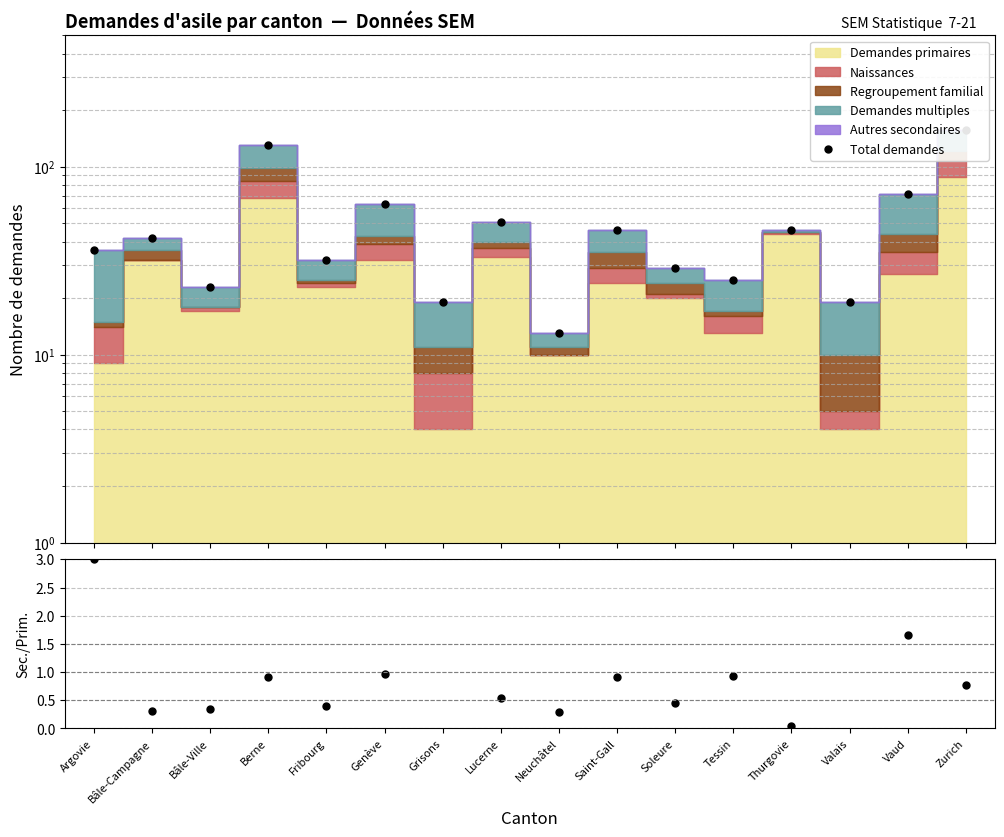

True or false: Total demandes and Secondaires/Primaires intersect in this chart.

False